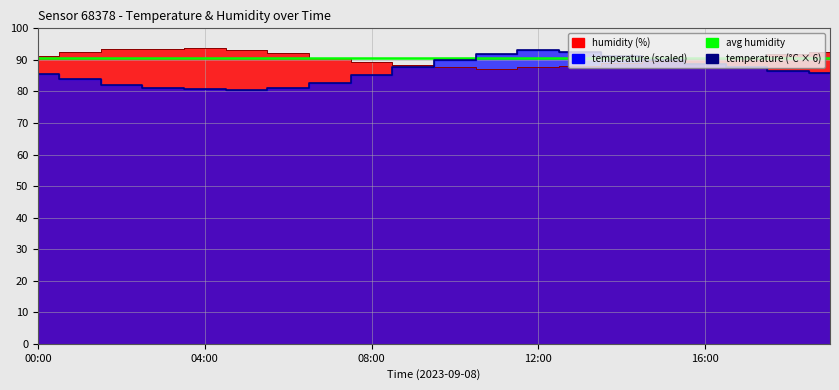

What is the label of the 19th point from the right?

01:00